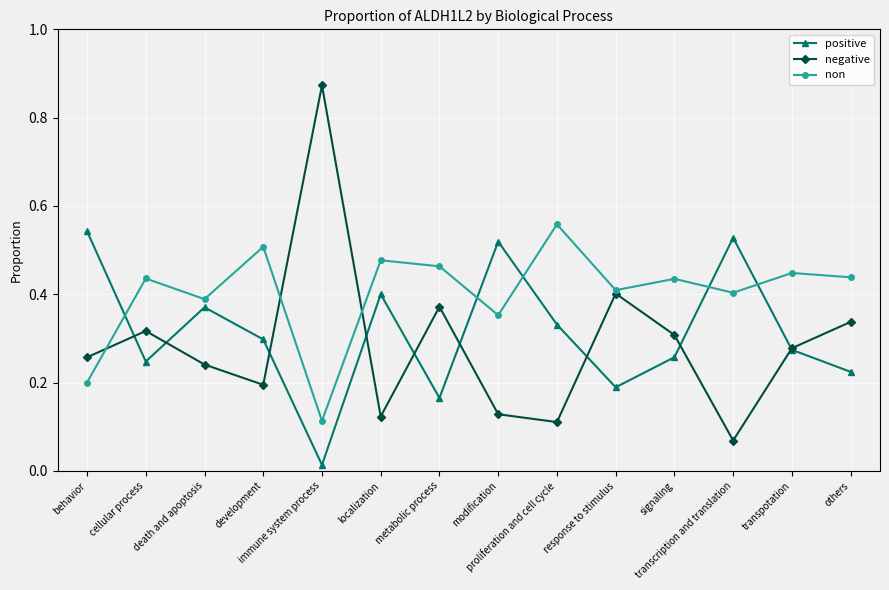

True or false: non and positive cross at least once.

True